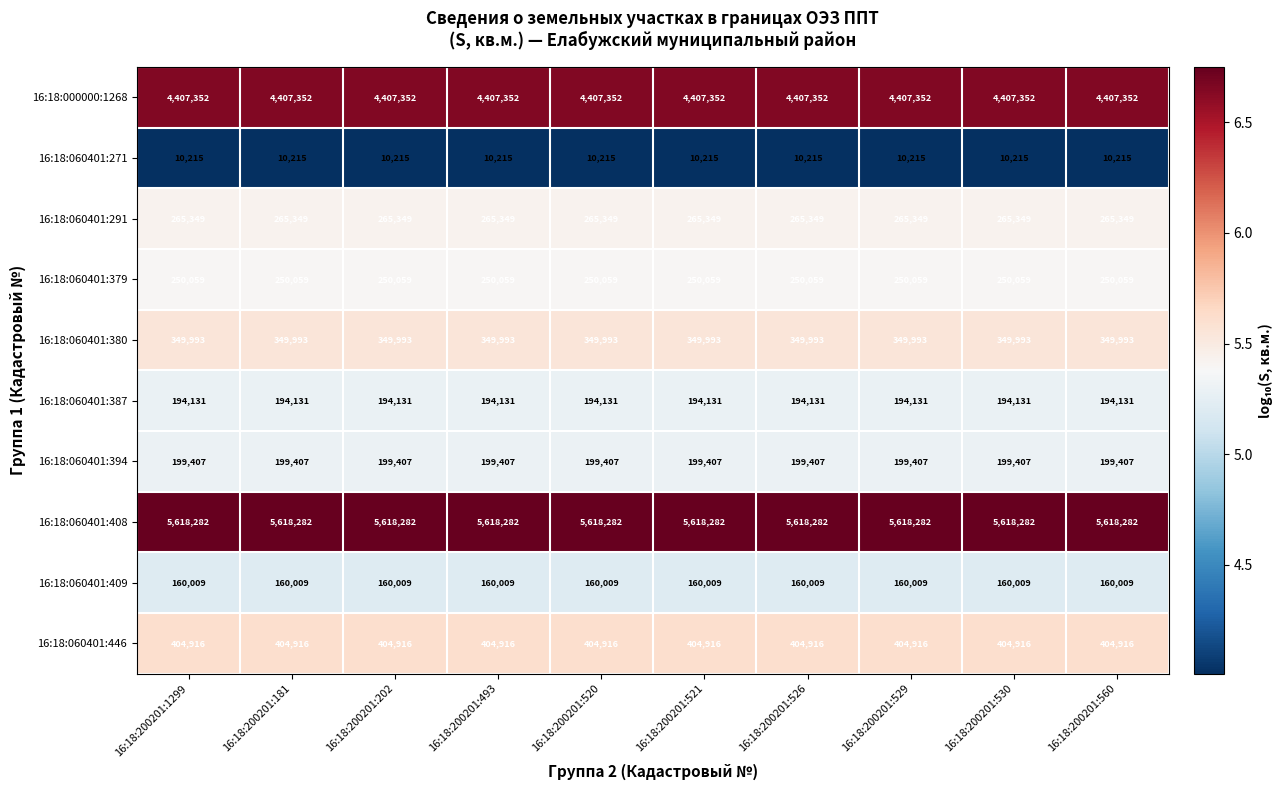

What is the difference between the highest and lowest values at 16:18:200201:529?

5608067